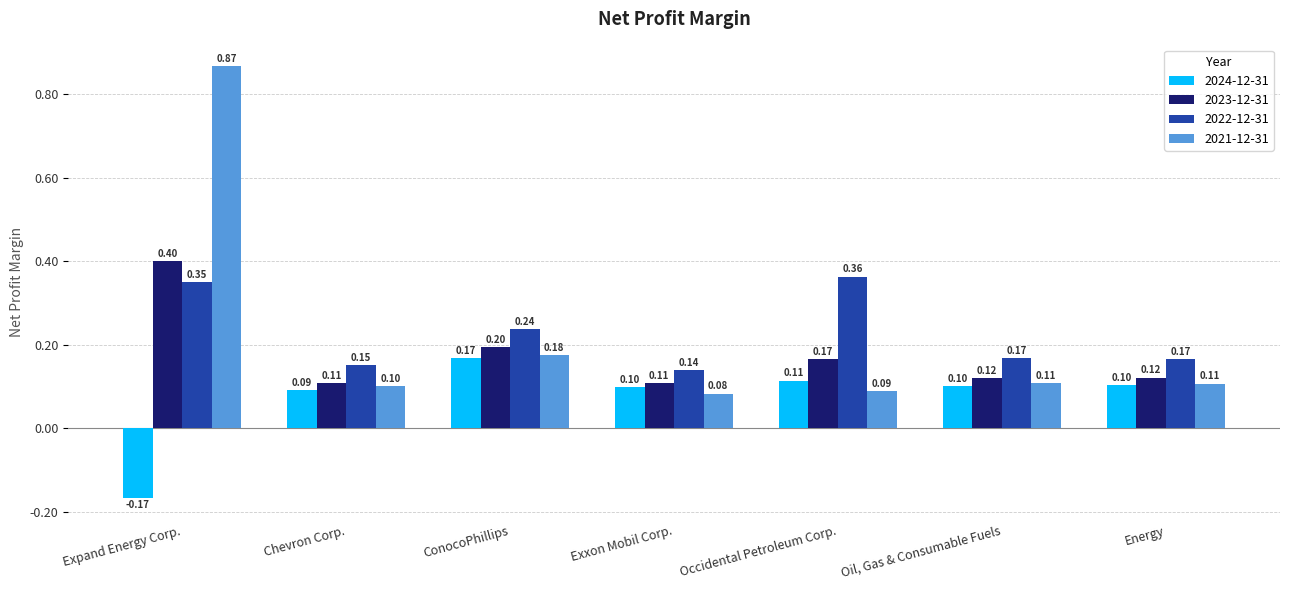

Which category has the highest value across all series?

Expand Energy Corp.